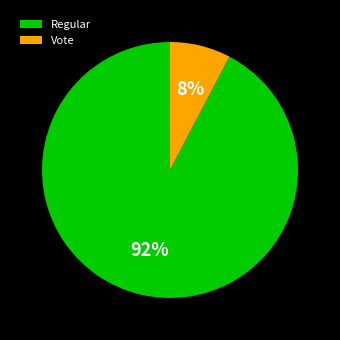

Do Regular and Vote together represent more than half of the pie?

Yes